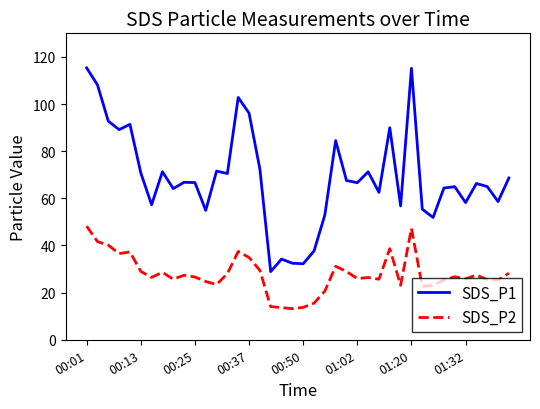

Which series has the largest total across all categories?

SDS_P1